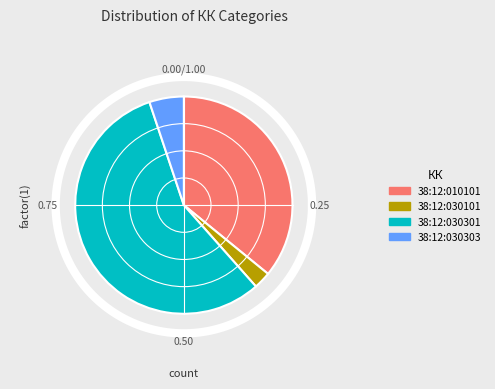

What is the change in value from 38:12:030101 to 38:12:030303?

+1